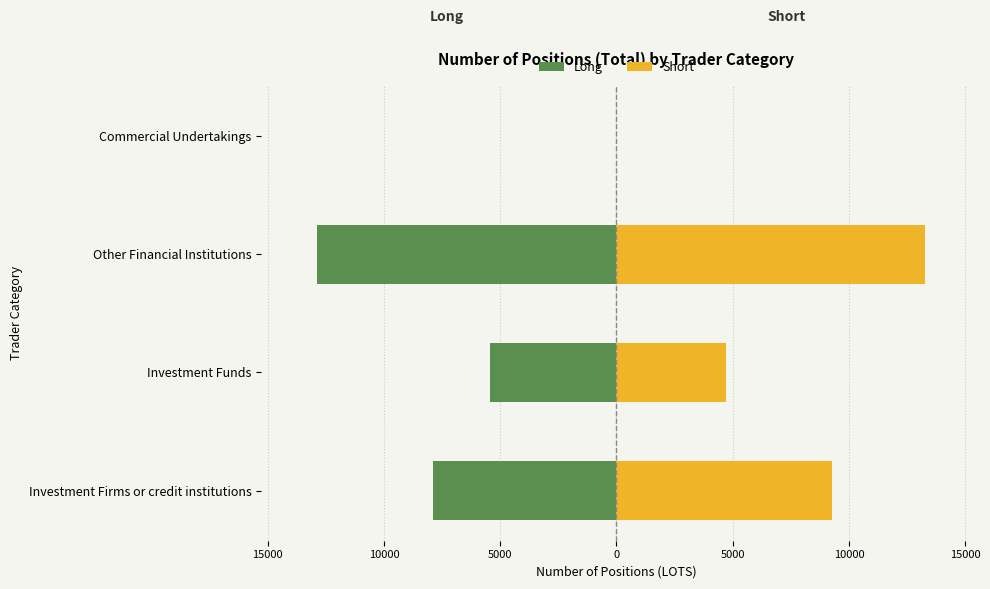

Does the chart contain stacked bars?

No